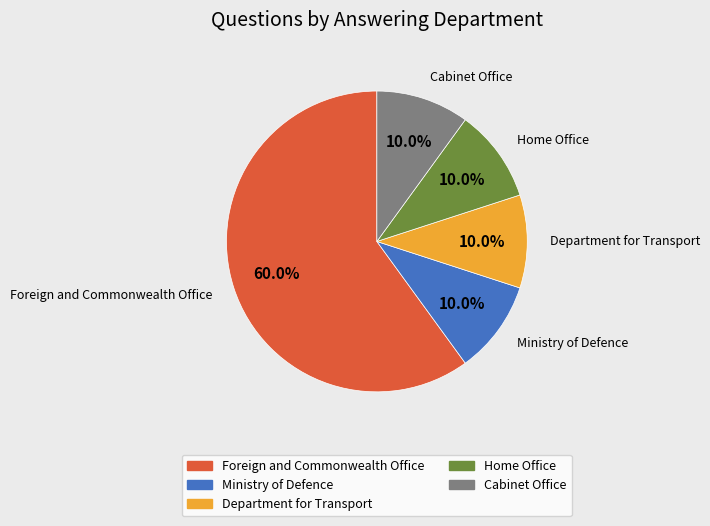

What percentage do Home Office and Ministry of Defence together represent?

20.0%